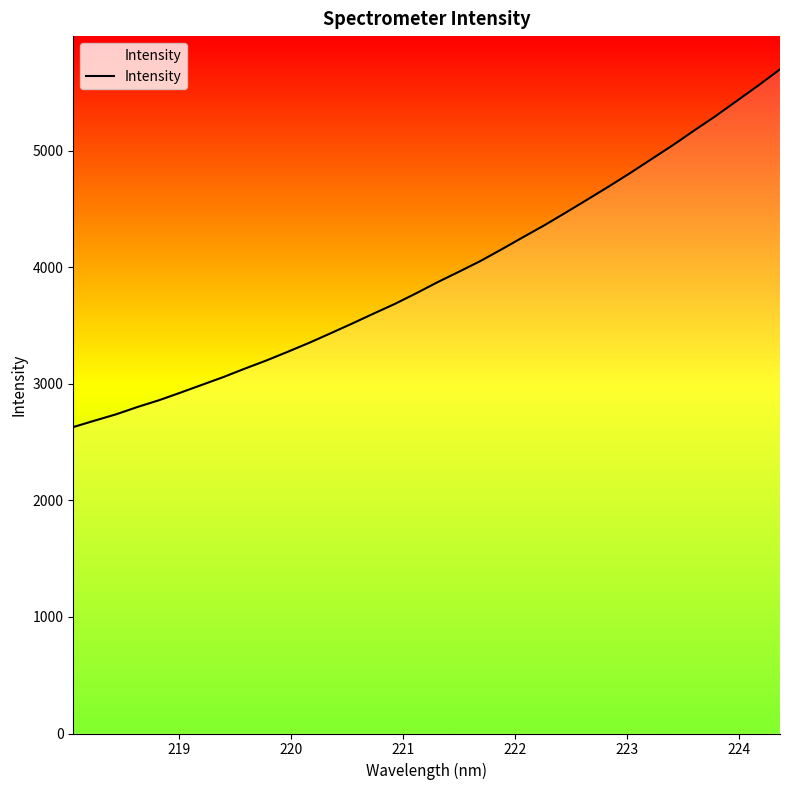

What is the smallest value displayed?

2628.1